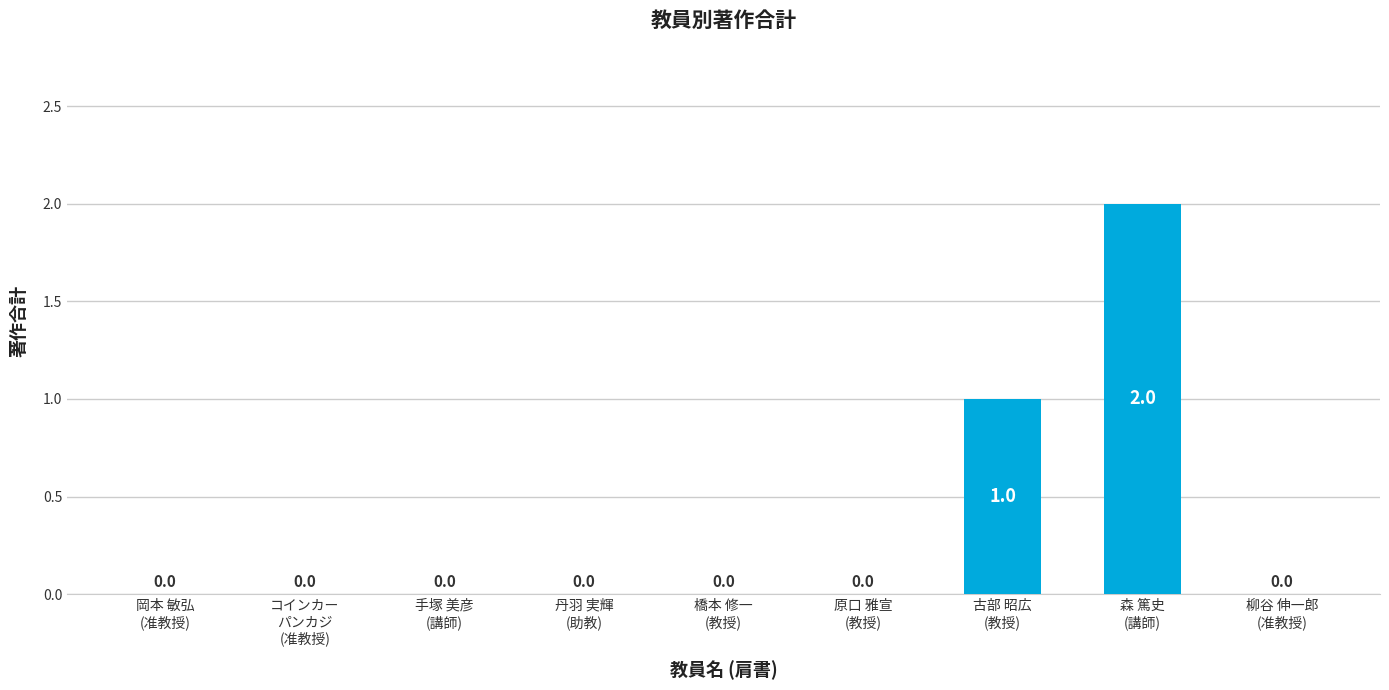

Reading left to right, extract all data points from this chart.

岡本 敏弘
(准教授)=0	コインカー
パンカジ
(准教授)=0	手塚 美彦
(講師)=0	丹羽 実輝
(助教)=0	橋本 修一
(教授)=0	原口 雅宣
(教授)=0	古部 昭広
(教授)=1	森 篤史
(講師)=2	柳谷 伸一郎
(准教授)=0